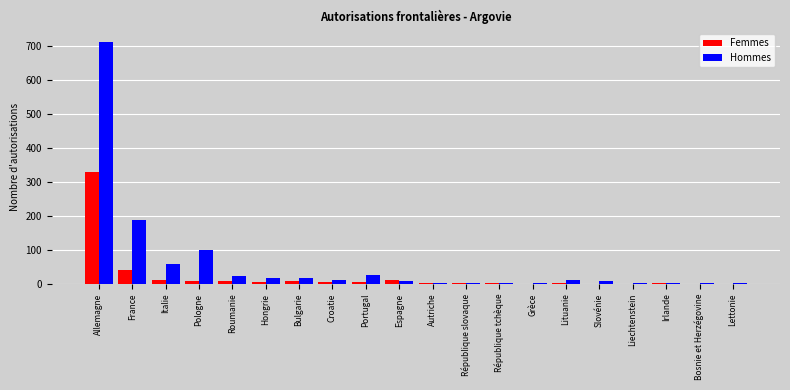

Does the chart contain stacked bars?

No